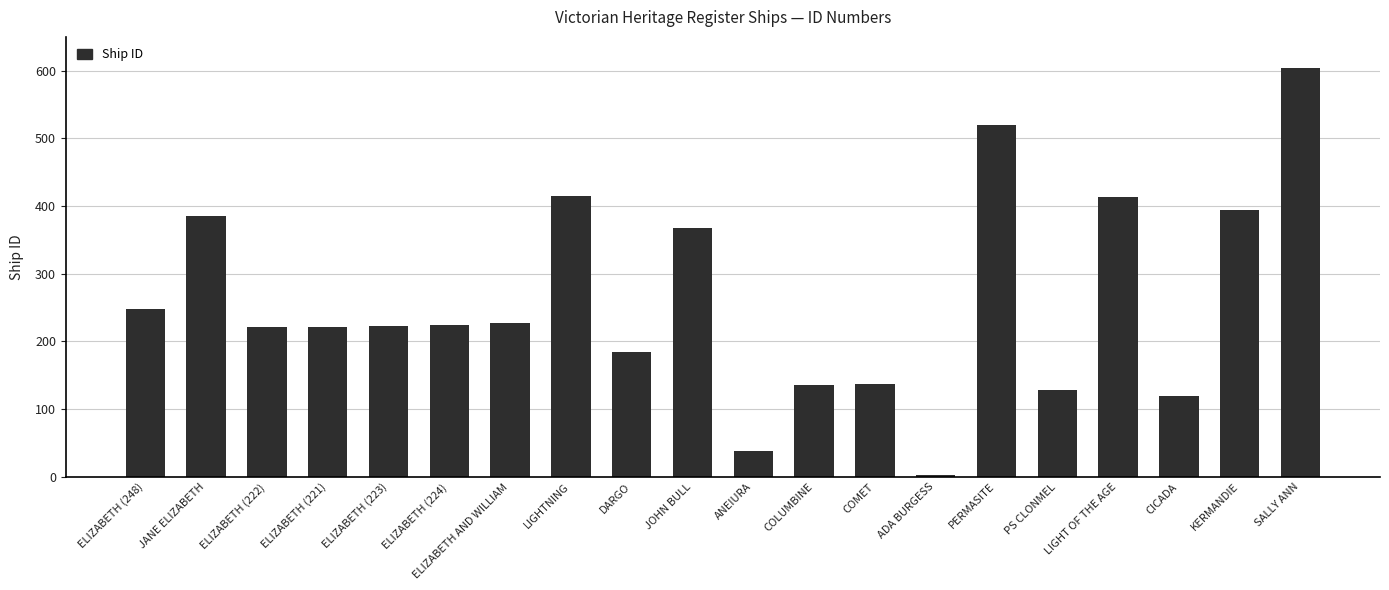

What is the label of the 7th bar from the right?

ADA BURGESS